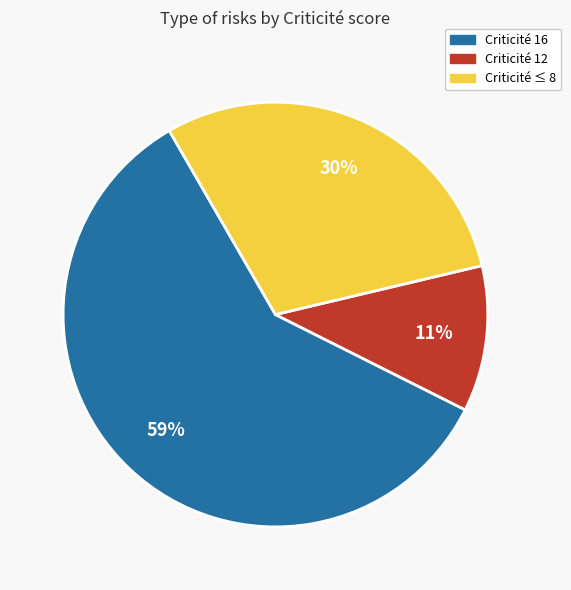

The Criticité 16 slice represents 48% of the pie. True or false?

False